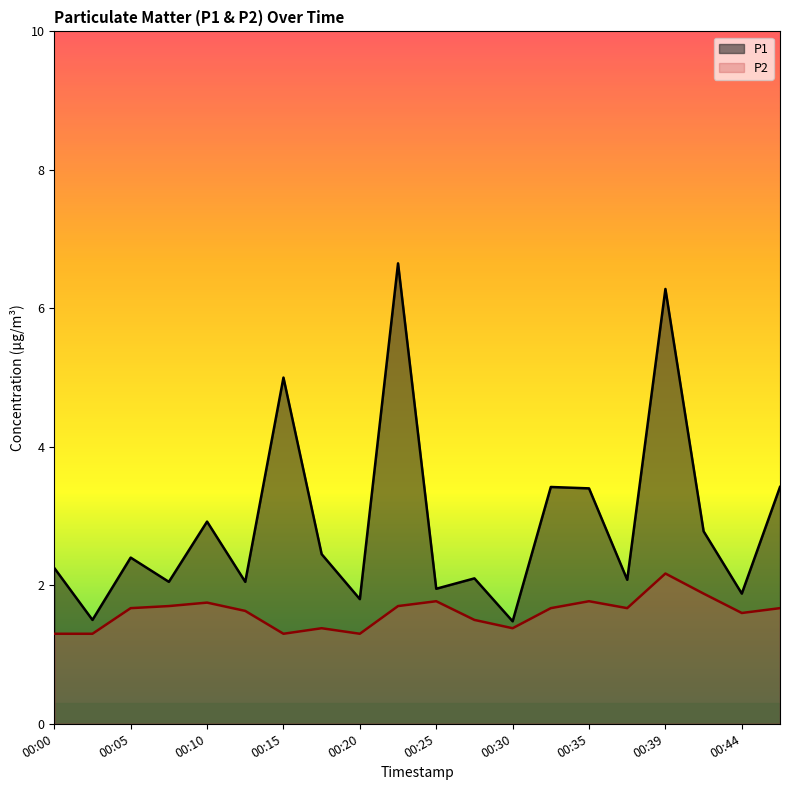

How many distinct data groups are displayed?

2